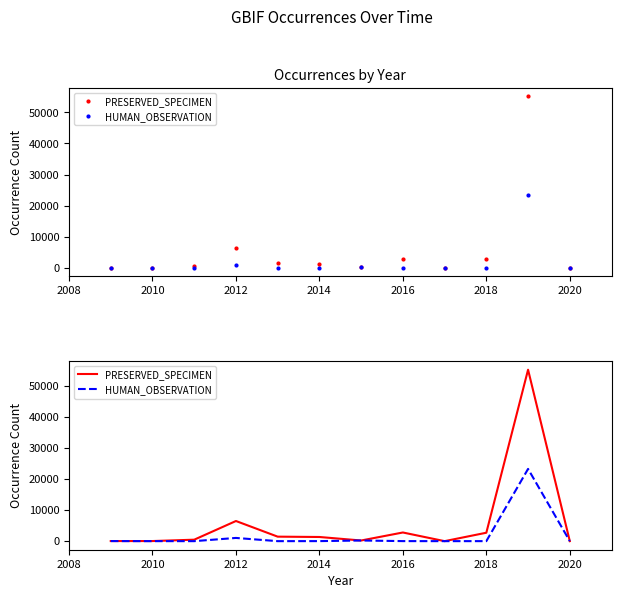

What is the smallest value displayed?

1